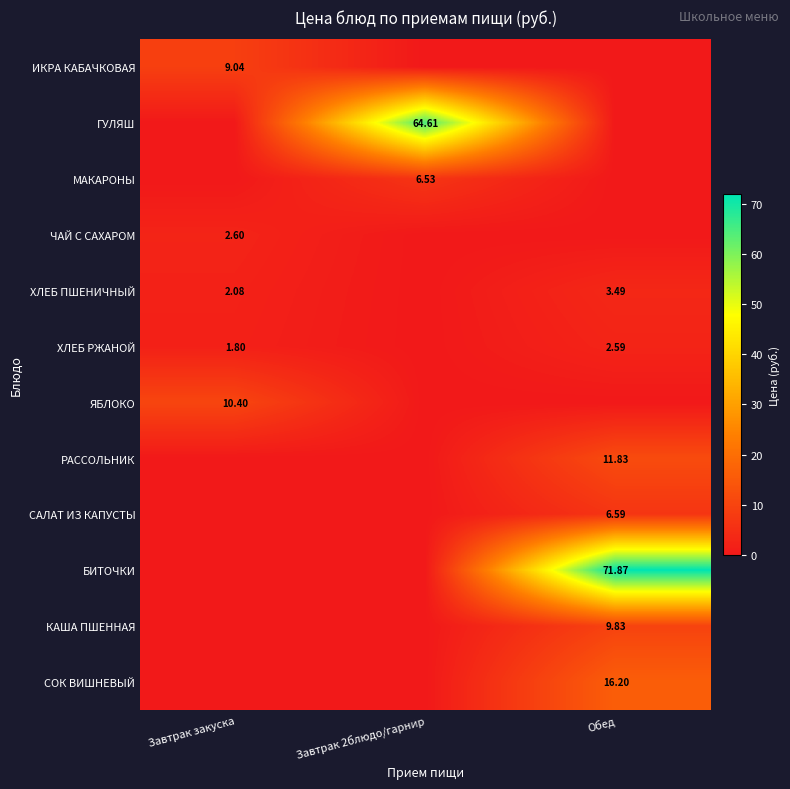

How many values in ХЛЕБ ПШЕНИЧНЫЙ are above zero?

2